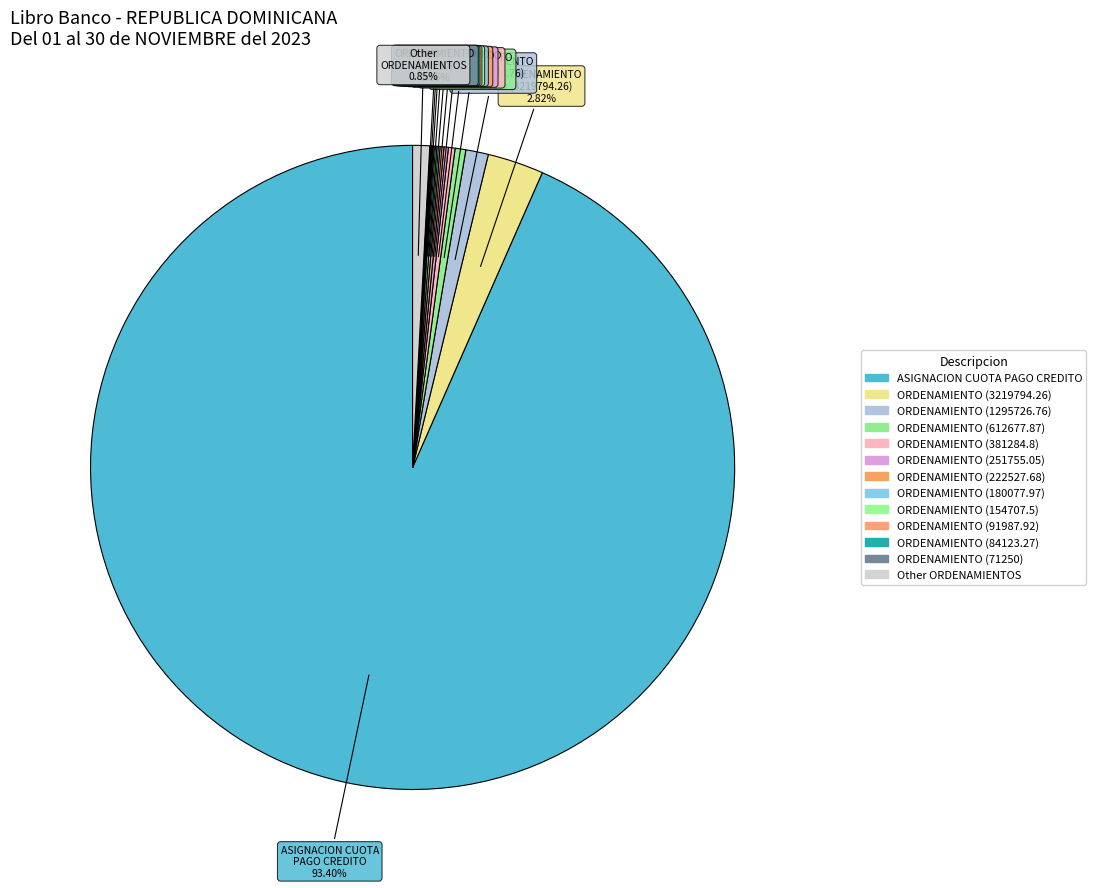

Which slice is the largest?

ASIGNACION CUOTA PAGO CREDITO